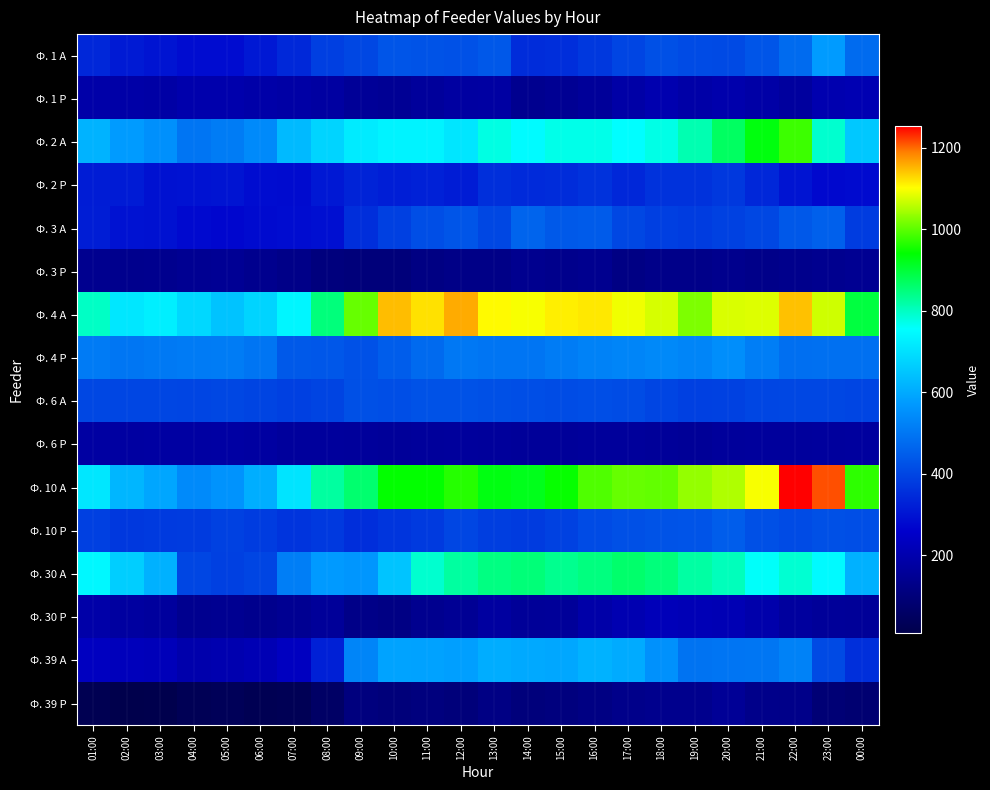

At how many categories does at least one series exceed 367?

24